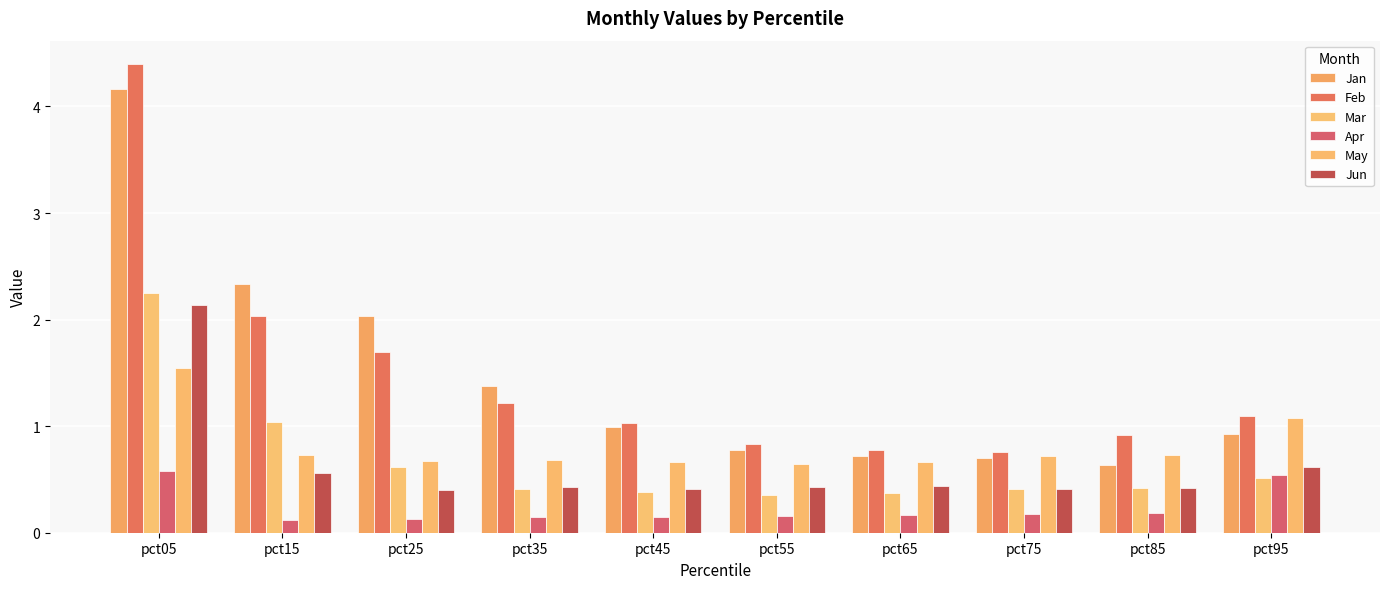

Are the bars grouped side by side (vs. stacked)?

Yes